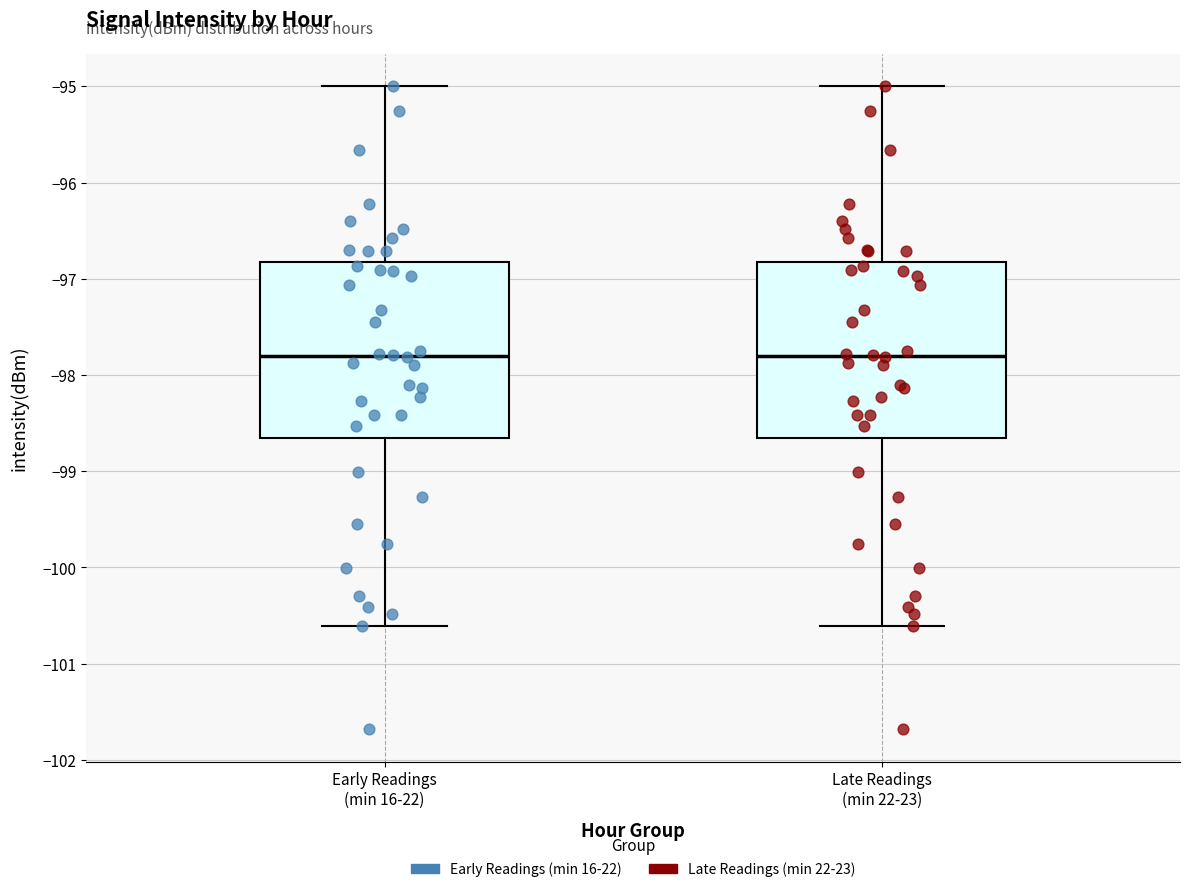

Reading left to right, transcribe this box plot: for each box, give where its median line is, the range the box spans, and where its two whiskers end, as read against the y-axis. The values are not printed on the chart, so give them approximately, as read against the axis.

Early Readings (min 16-22): median -97.8, box -98.6 to -96.8, whiskers -100.6 to -95.0
Late Readings (min 22-23): median -97.8, box -98.6 to -96.8, whiskers -100.6 to -95.0